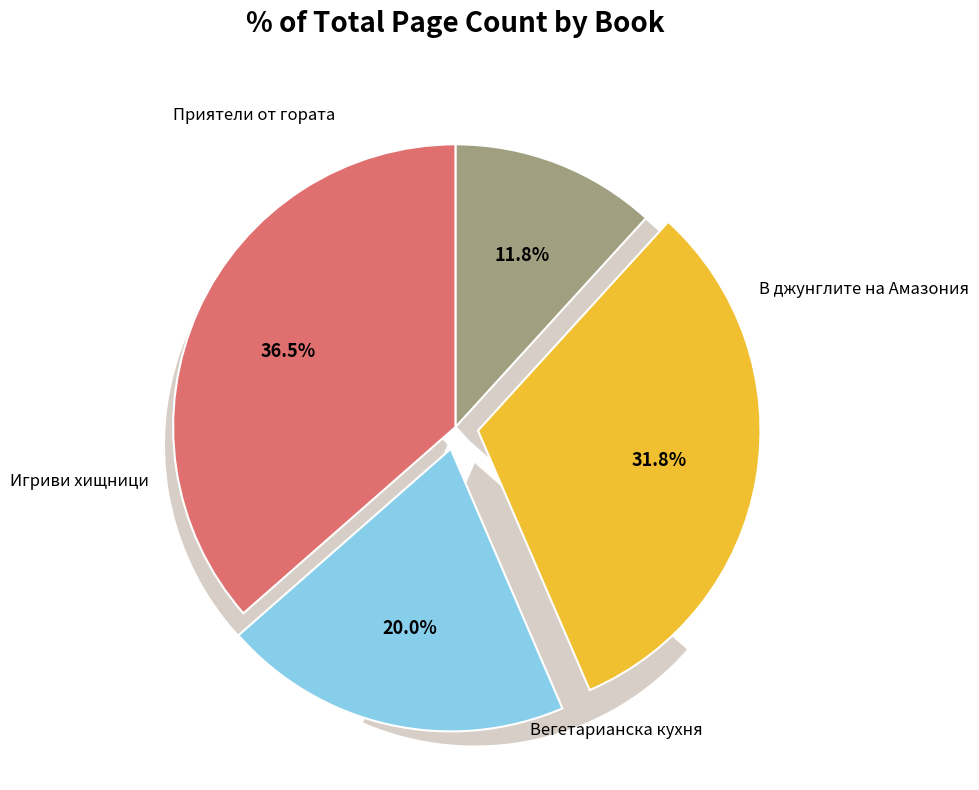

Do Приятели от гората and Вегетарианска кухня together represent more than half of the pie?

No